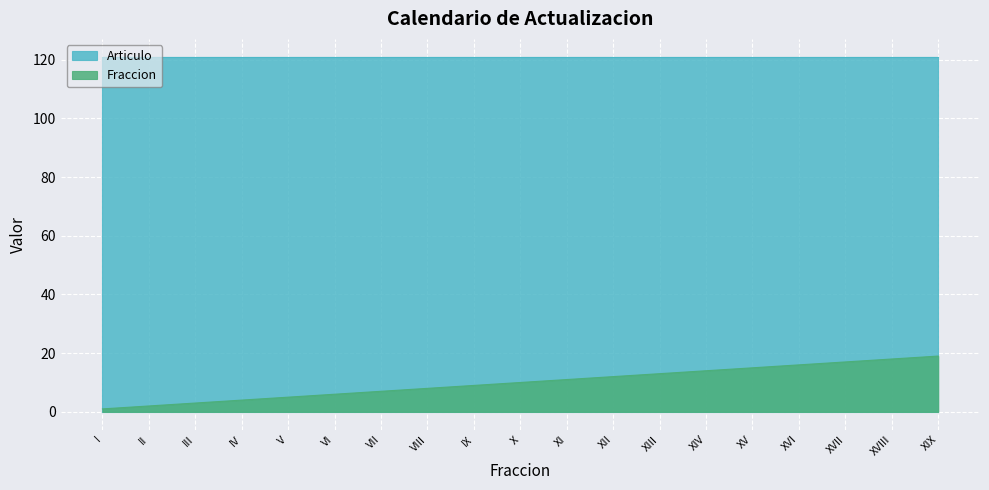

What is the sum of all values?

190